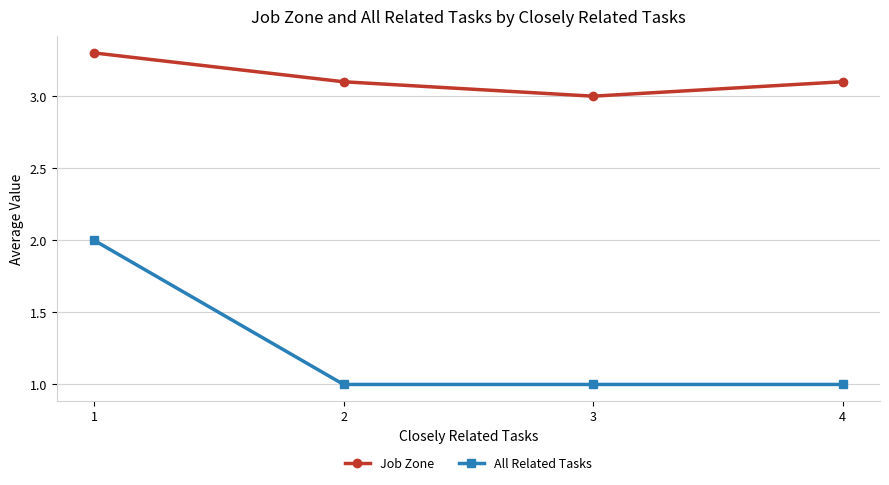

Is it true that Job Zone equals 1.1 at 2?

False